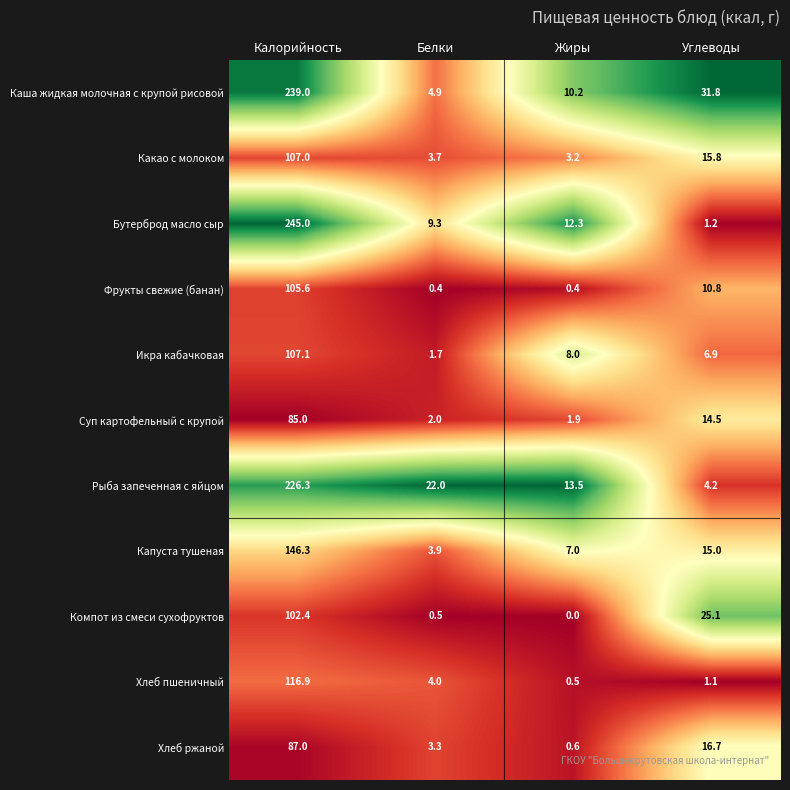

Which series changed the most between Белки and Углеводы?

Каша жидкая молочная с крупой рисовой